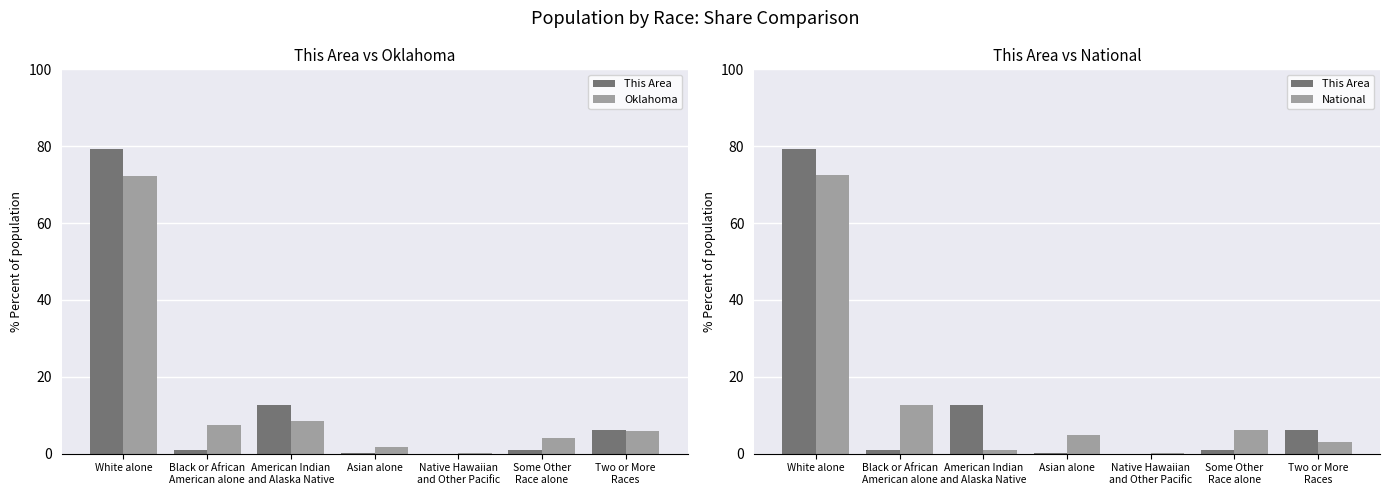

What is the value of the This Area bar at the 1st from the left?

79.3